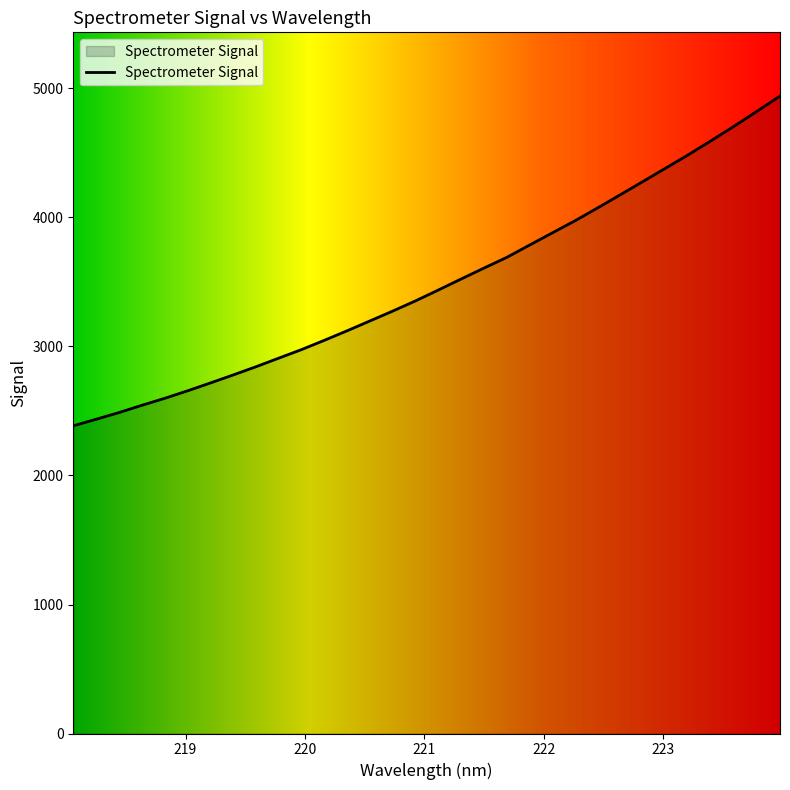

What is the maximum value shown in the chart?

4941.2